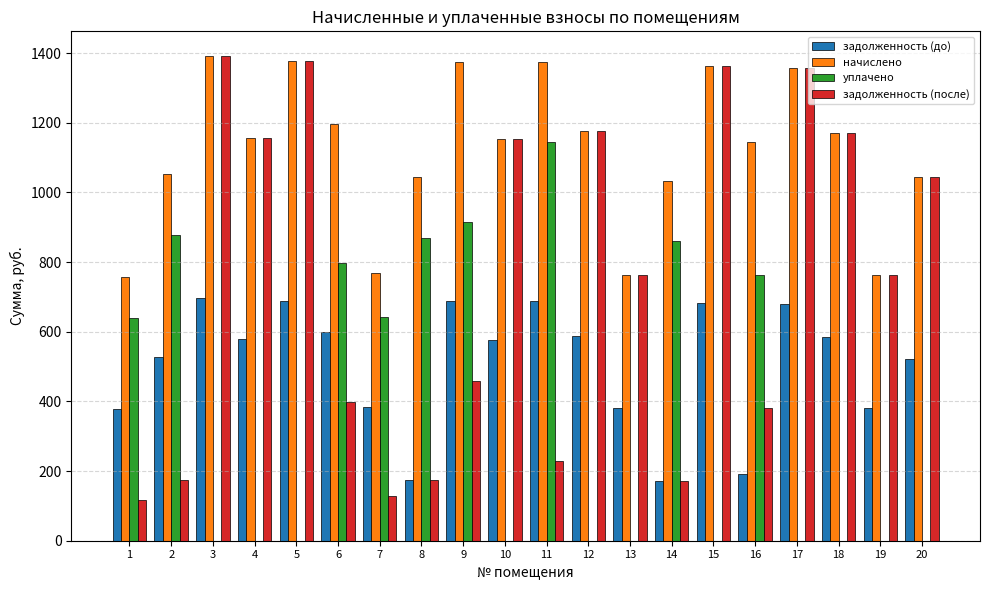

Which series changed the most between 6 and 8?

задолженность (до)